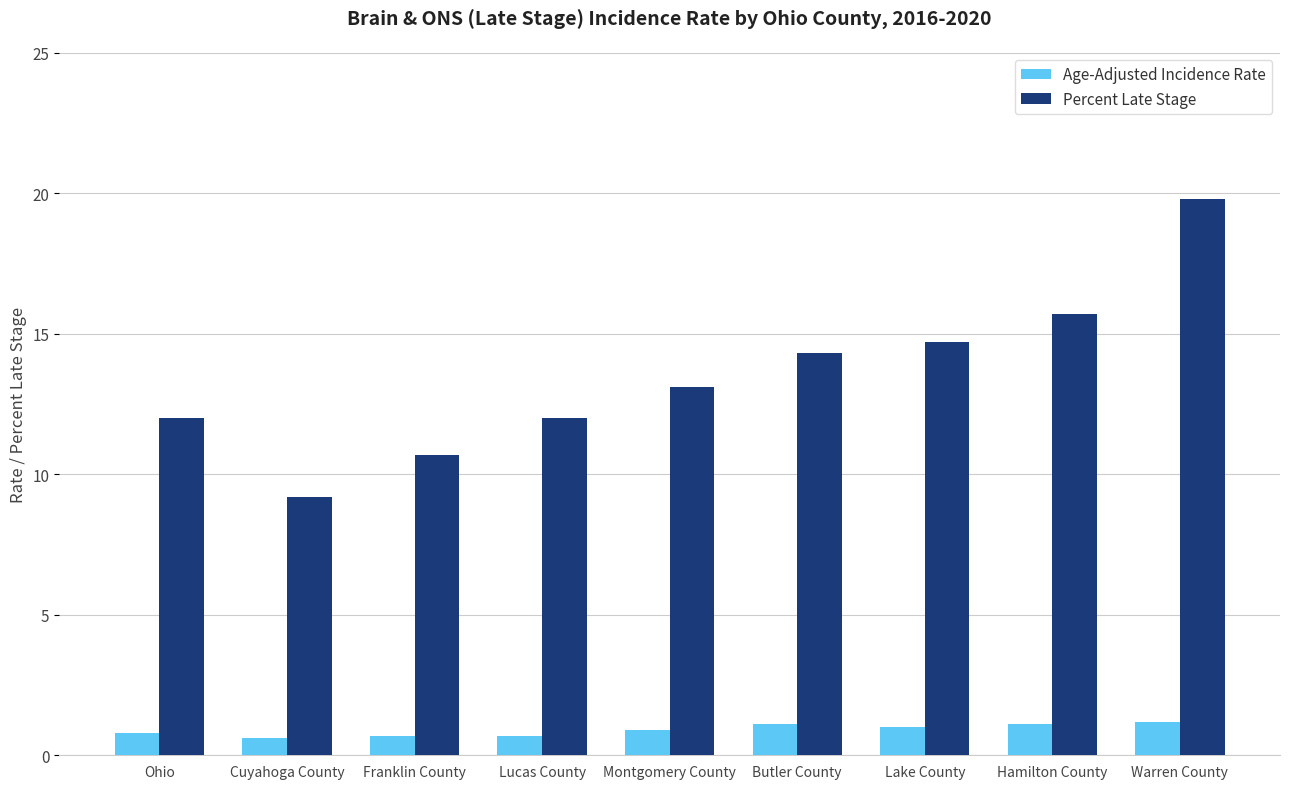

What position from the right is Butler County?

4